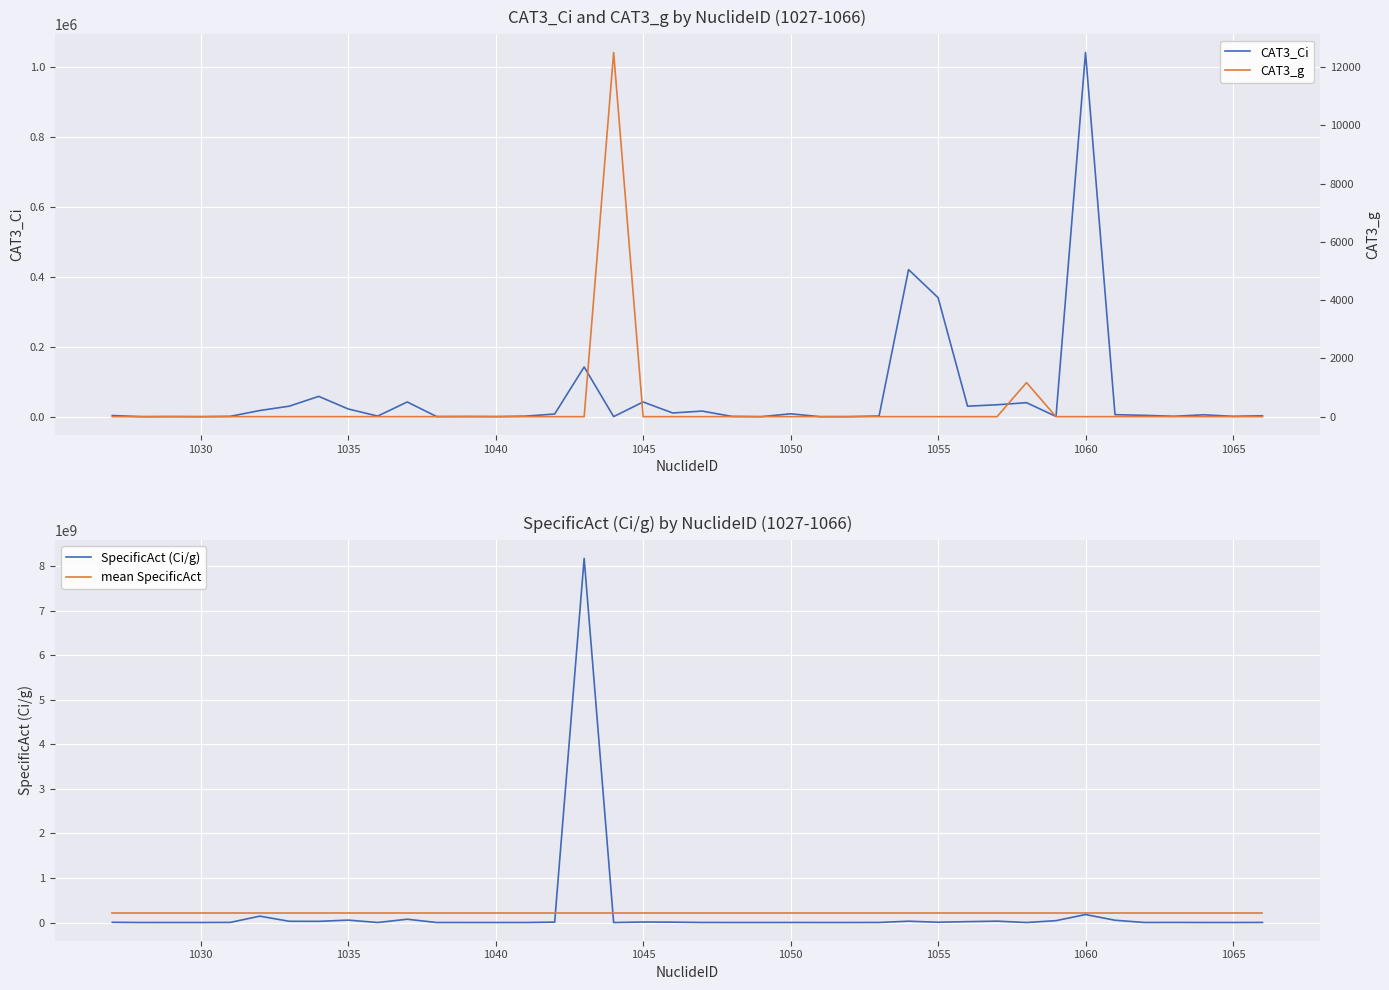

List the series in order of their peak value, lowest first.

CAT3_g, CAT3_Ci, mean SpecificAct, SpecificAct (Ci/g)